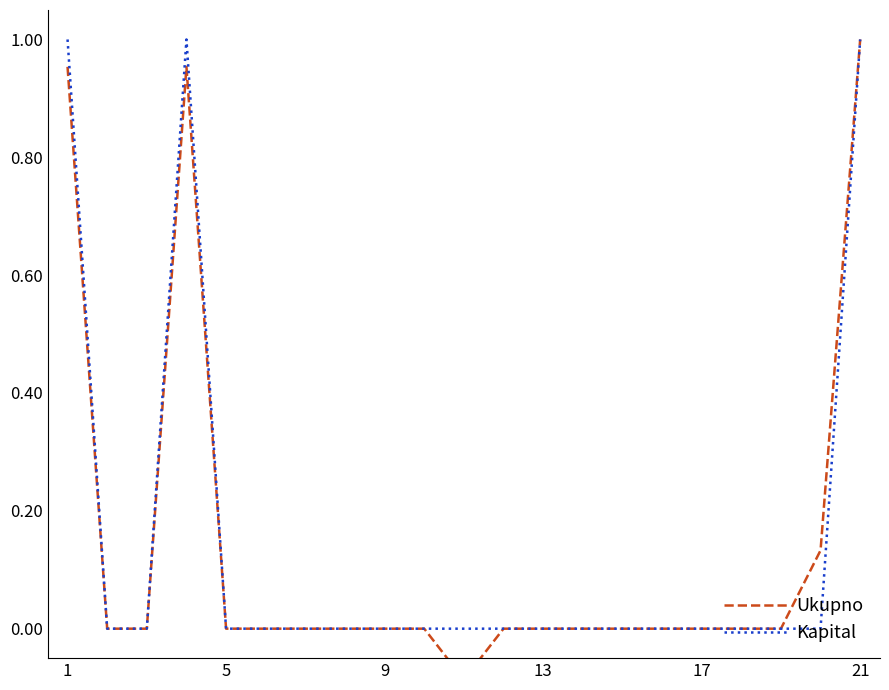

How many values in Ukupno are above zero?

5